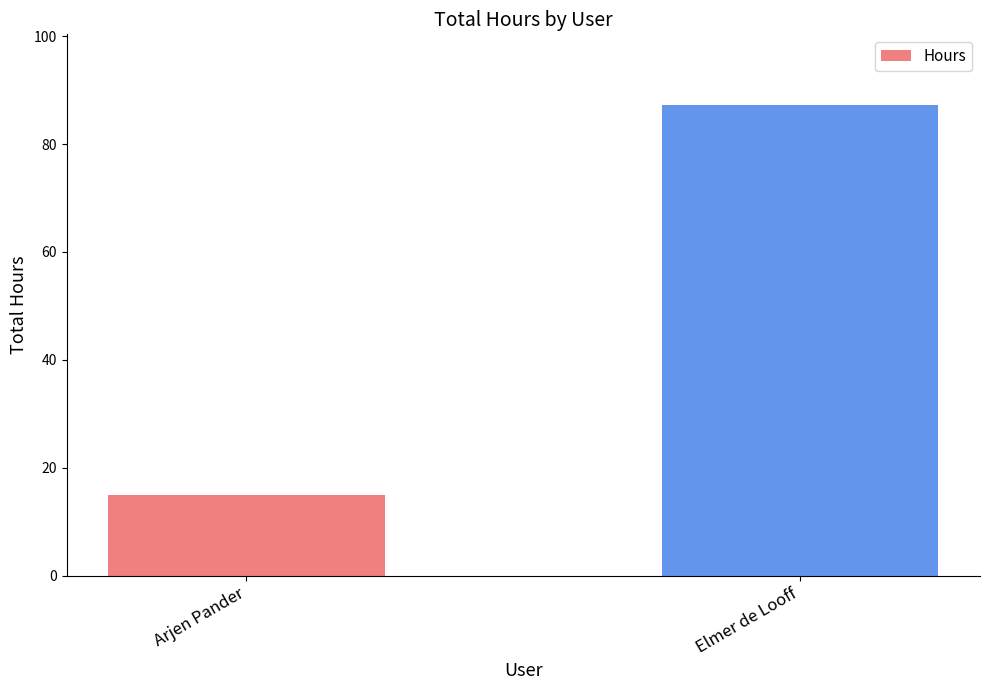

Is it true that the value at Elmer de Looff is 87.2?

True